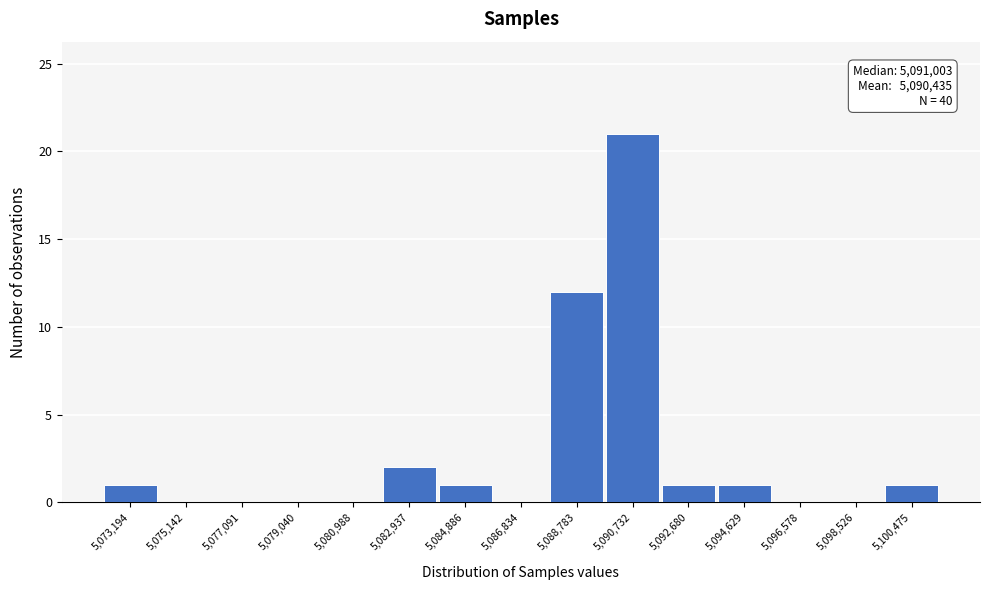

Reading right to left, transcribe all the data shown in this chart.

5,100,475=1	5,098,526=0	5,096,578=0	5,094,629=1	5,092,680=1	5,090,732=21	5,088,783=12	5,086,834=0	5,084,886=1	5,082,937=2	5,080,988=0	5,079,040=0	5,077,091=0	5,075,142=0	5,073,194=1